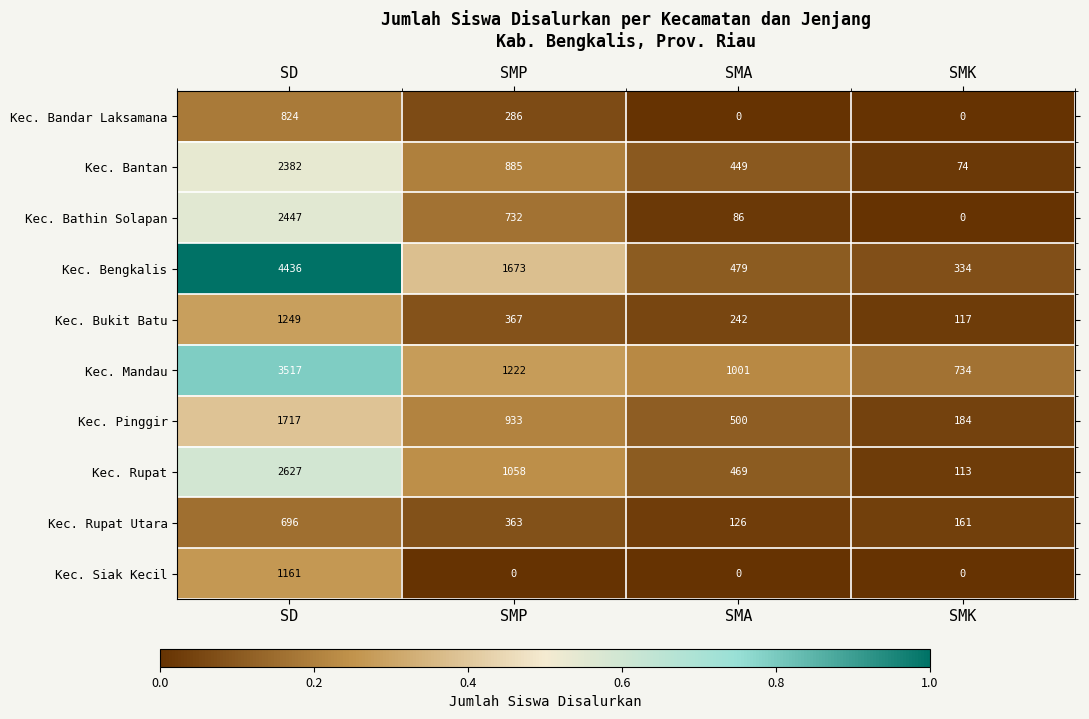

What is the difference between the Kec. Bukit Batu values at SMK and SD?

1132